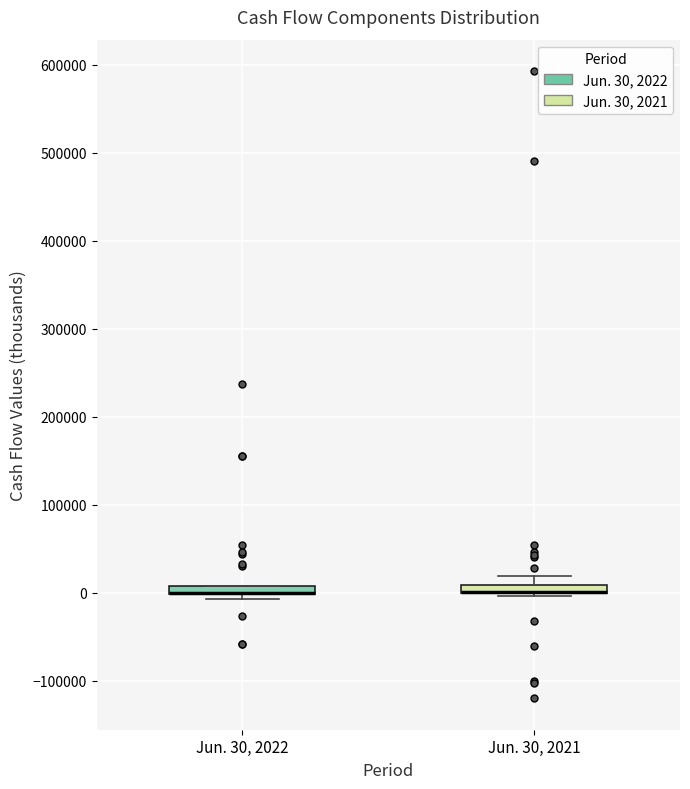

Where is the upper edge of the box for Jun. 30, 2022 on the y-axis? The values are not printed on the chart, so give them approximately, as read against the axis.

10000